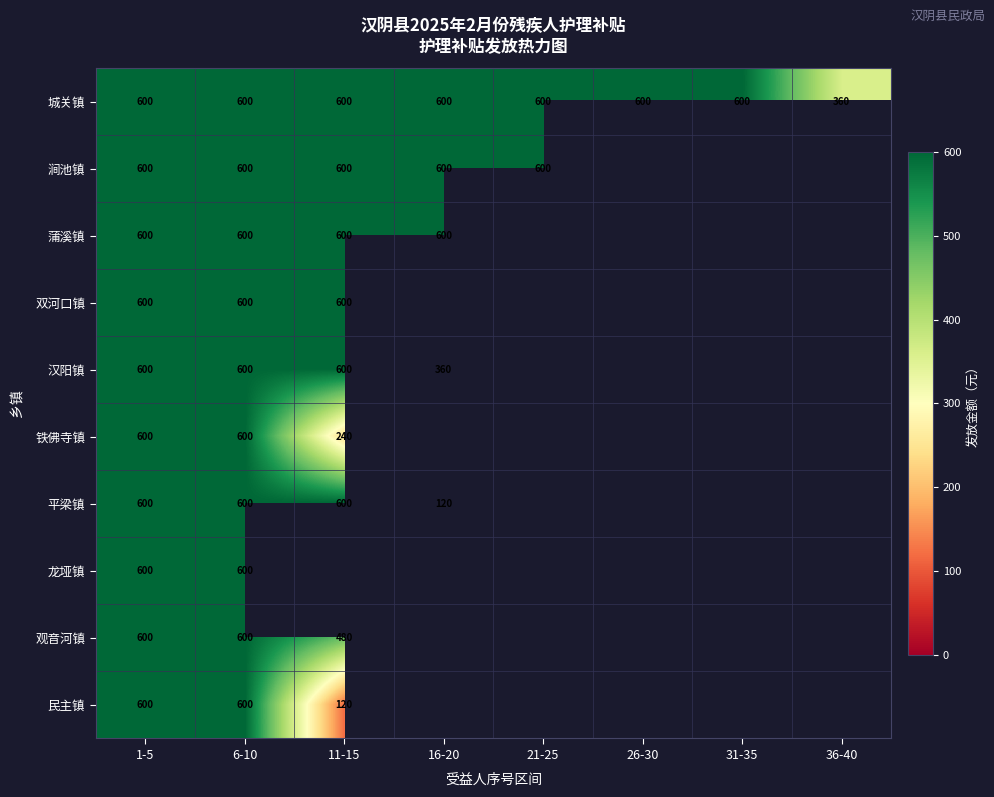

True or false: 城关镇 has a value of 600 at 31-35.

True